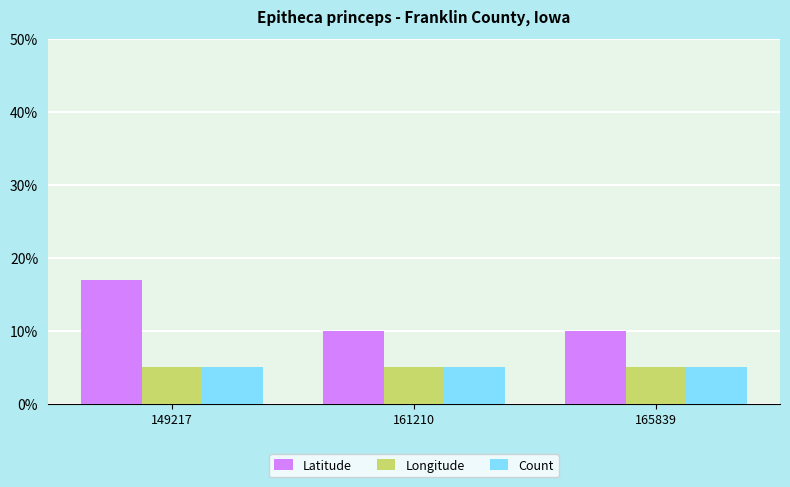

What is the approximate value of Count at 161210?

5